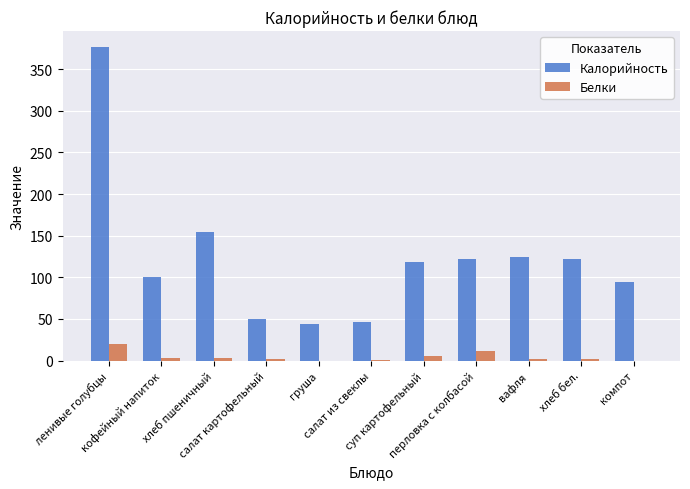

Which series has the largest total across all categories?

Калорийность